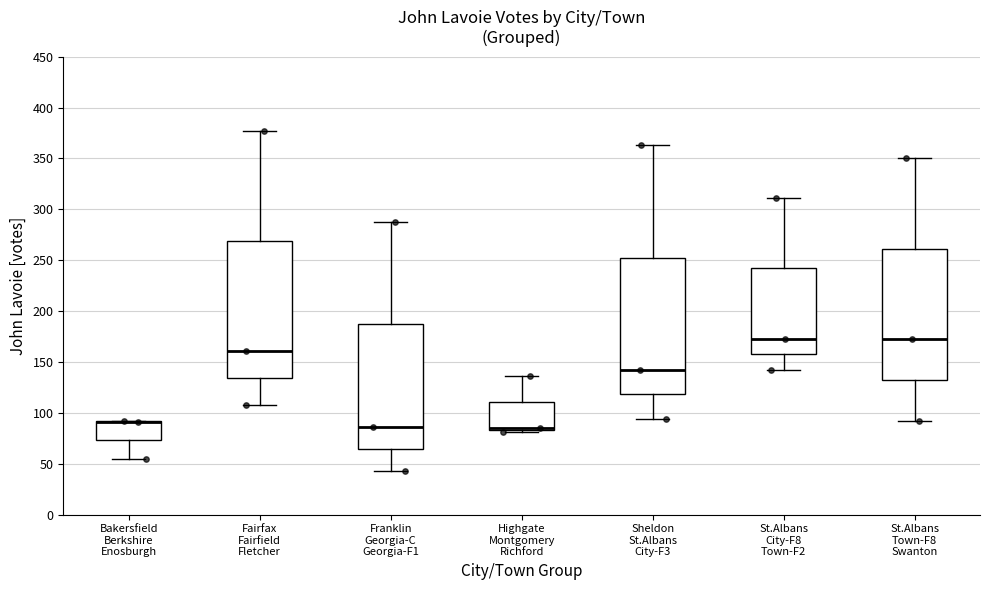

Where does the upper whisker of the box for St.Albans City-F8 Town-F2 end on the y-axis? The values are not printed on the chart, so give them approximately, as read against the axis.

310